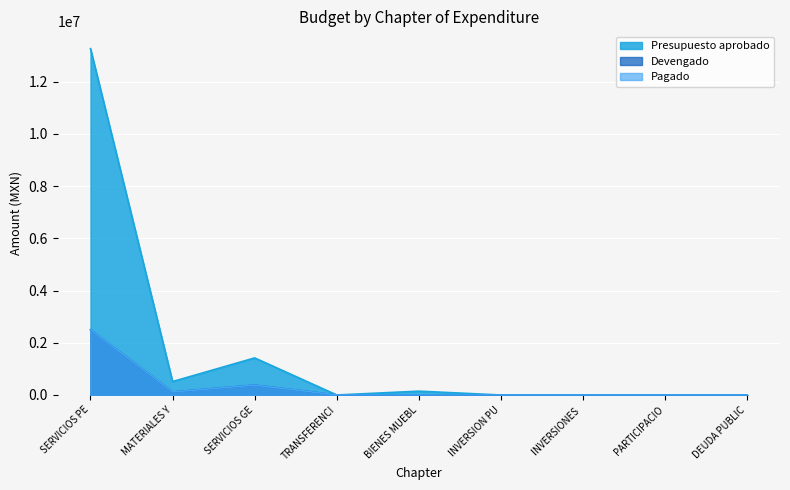

What is the label of the 9th point from the left?

DEUDA PUBLIC